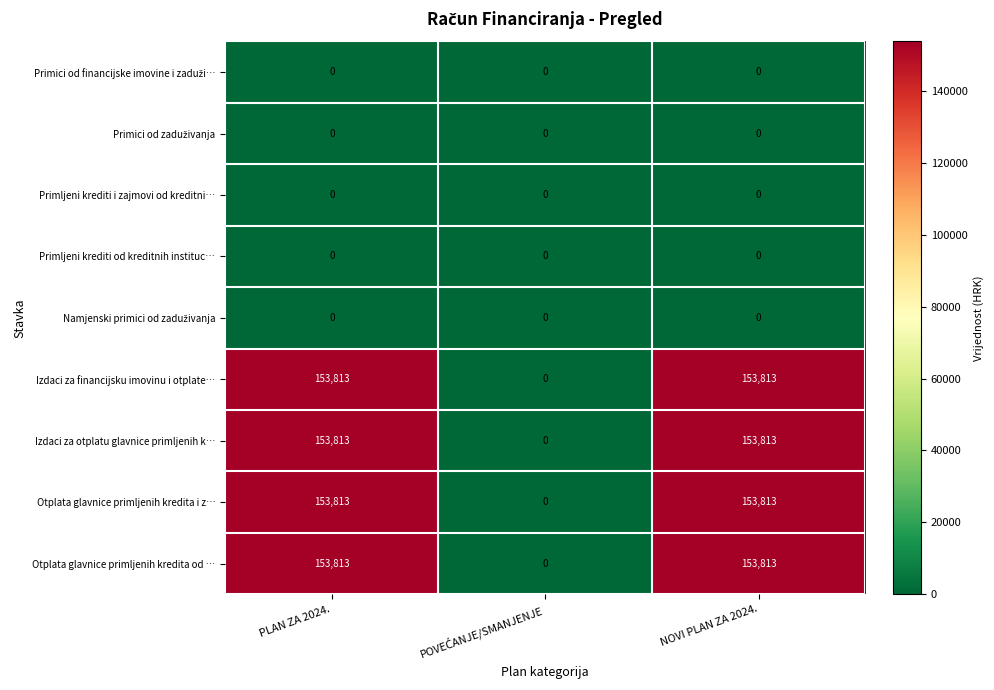

Is it true that Izdaci za otplatu glavnice primljenih k… equals 153813 at NOVI PLAN ZA 2024.?

True